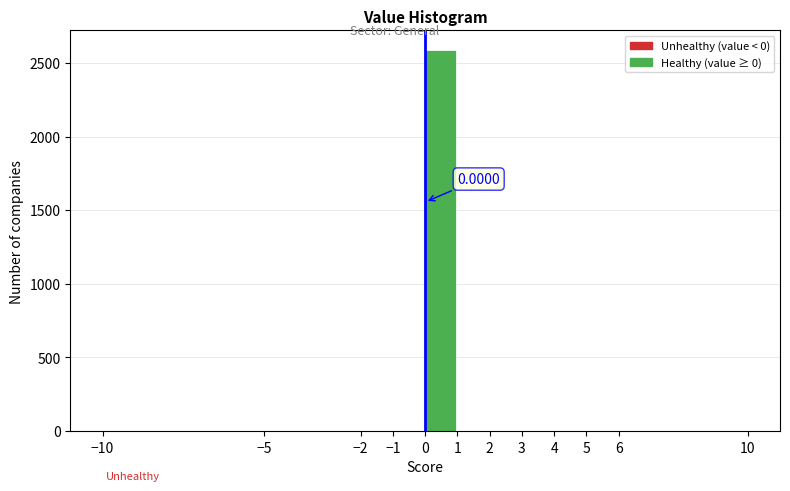

Which range on the x-axis has the tallest bar?

0 to 1